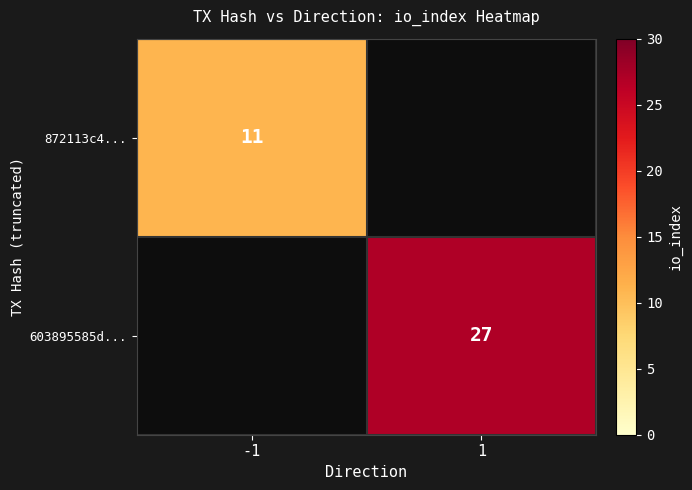

At how many categories does at least one series exceed 14?

1